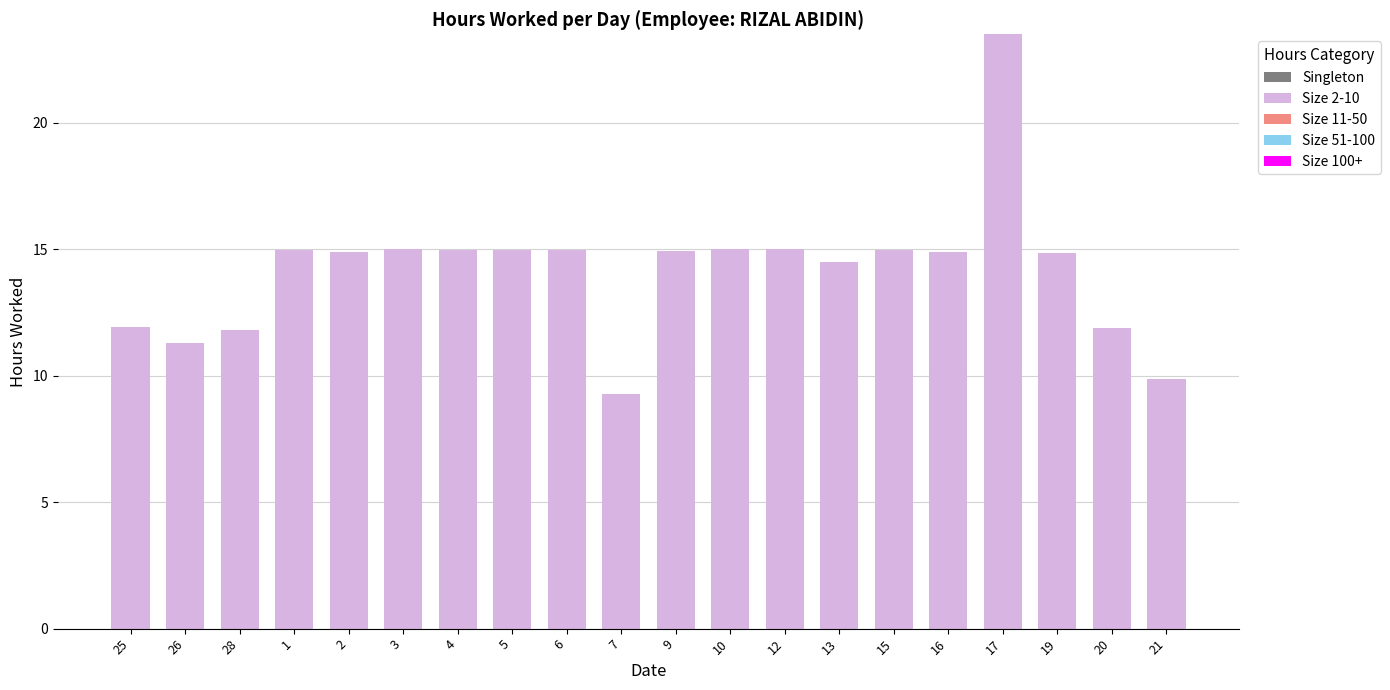

What is the change in value from 5 to 20?

-3.1